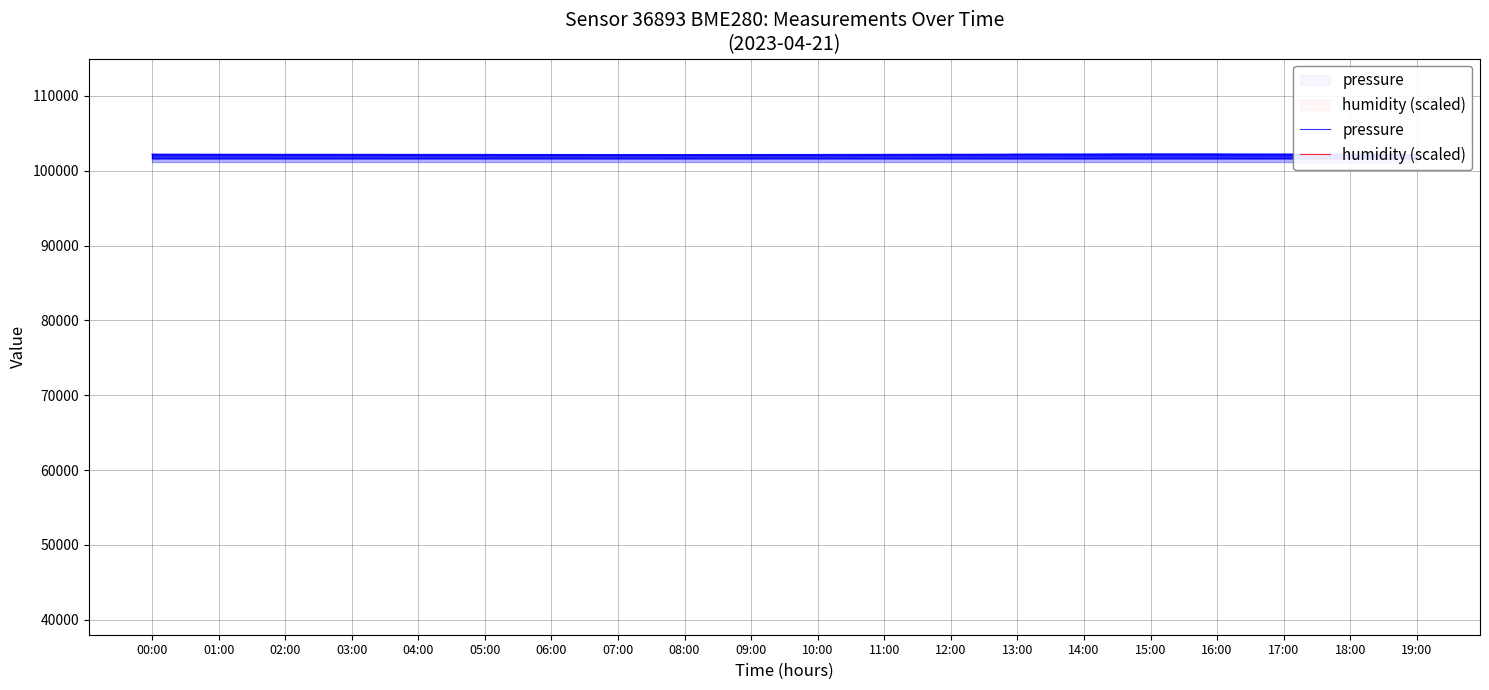

What is the label of the 13th point from the right?

07:00